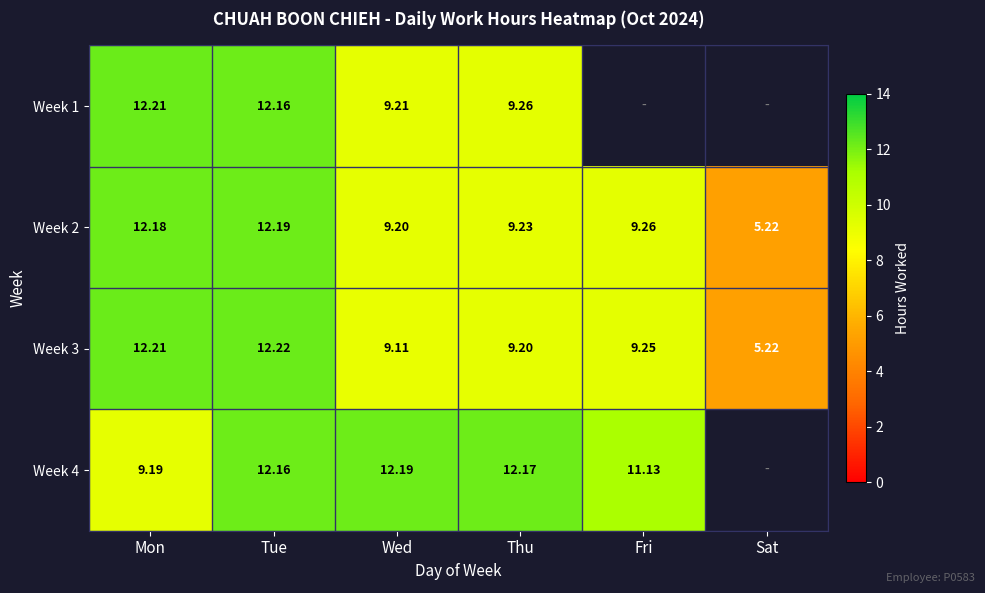

Is the value of Week 4 at Thu greater than the value of Week 2 at Fri?

Yes